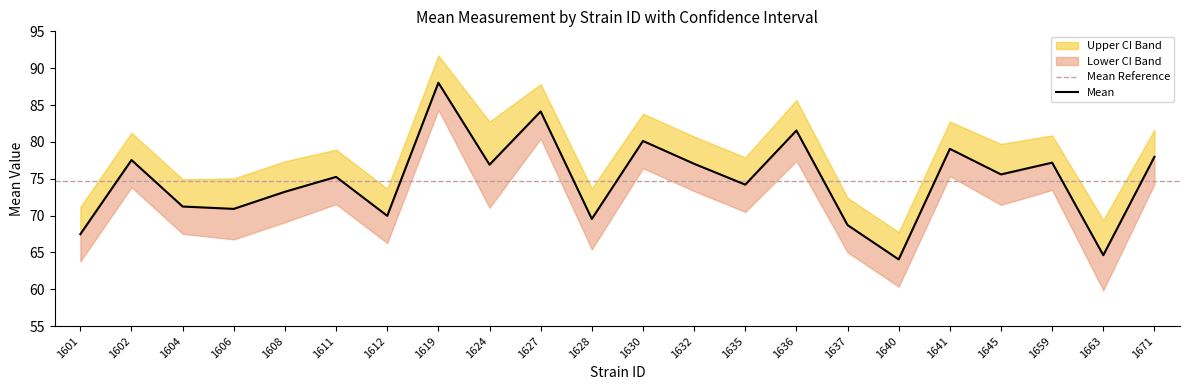

Reading left to right, transcribe all the data shown in this chart.

mean: 1601=67.5	1602=77.5	1604=71.2	1606=70.9	1608=73.2	1611=75.2	1612=70.0	1619=88.0	1624=76.9	1627=84.1	1628=69.5	1630=80.1	1632=77.0	1635=74.2	1636=81.5	1637=68.7	1640=64.0	1641=79.1	1645=75.6	1659=77.2	1663=64.6	1671=78.0
uppercl: 1601=71.2	1602=81.2	1604=74.9	1606=75.0	1608=77.4	1611=78.9	1612=73.7	1619=91.7	1624=82.8	1627=87.8	1628=73.7	1630=83.8	1632=80.7	1635=77.9	1636=85.7	1637=72.4	1640=67.7	1641=82.8	1645=79.7	1659=80.9	1663=69.4	1671=81.7
lowercl: 1601=63.8	1602=73.8	1604=67.5	1606=66.8	1608=69.1	1611=71.5	1612=66.3	1619=84.3	1624=71.1	1627=80.4	1628=65.4	1630=76.4	1632=73.3	1635=70.5	1636=77.4	1637=65.0	1640=60.3	1641=75.4	1645=71.4	1659=73.5	1663=59.8	1671=74.3